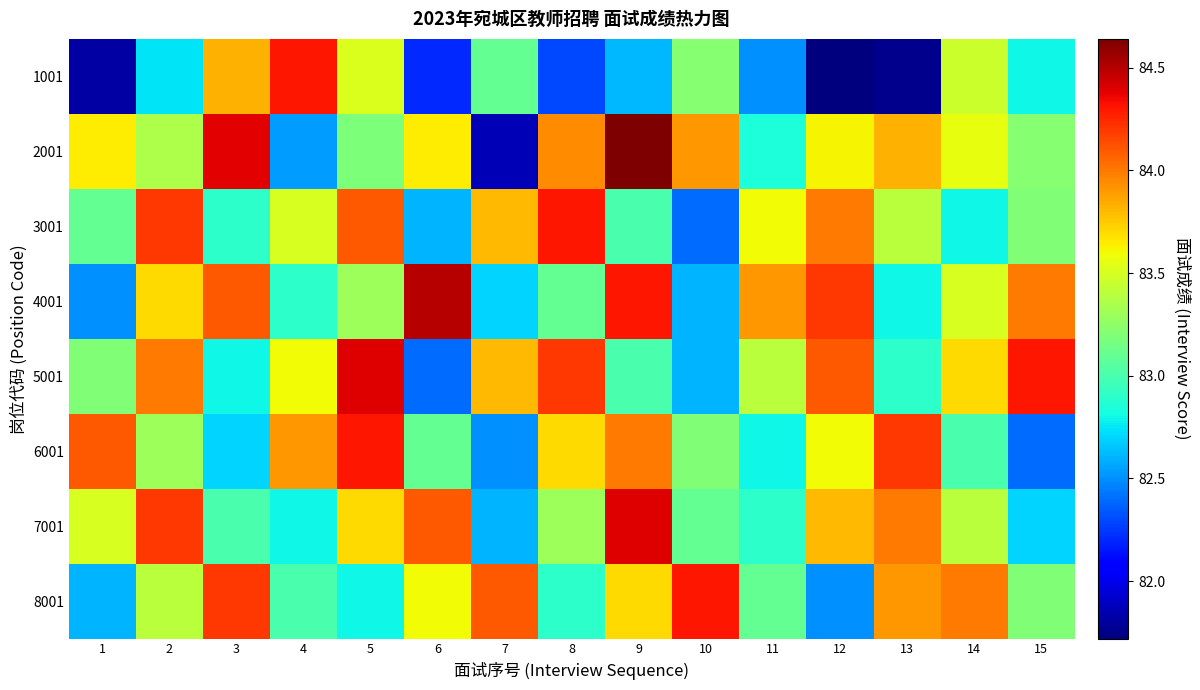

Reading left to right, transcribe all the data shown in this chart.

1001: 1=81.8	2=82.7	3=83.8	4=84.3	5=83.5	6=82.2	7=83.1	8=82.3	9=82.6	10=83.2	11=82.5	12=81.7	13=81.8	14=83.5	15=82.8
2001: 1=83.6	2=83.4	3=84.4	4=82.5	5=83.2	6=83.6	7=81.9	8=83.9	9=84.6	10=83.9	11=82.8	12=83.6	13=83.8	14=83.6	15=83.2
3001: 1=83.1	2=84.2	3=82.9	4=83.5	5=84.1	6=82.6	7=83.8	8=84.3	9=83.0	10=82.4	11=83.6	12=84.0	13=83.4	14=82.8	15=83.2
4001: 1=82.5	2=83.7	3=84.1	4=82.9	5=83.3	6=84.5	7=82.7	8=83.1	9=84.3	10=82.6	11=83.9	12=84.2	13=82.8	14=83.5	15=84.0
5001: 1=83.2	2=84.0	3=82.8	4=83.6	5=84.4	6=82.4	7=83.8	8=84.2	9=83.0	10=82.6	11=83.4	12=84.1	13=82.9	14=83.7	15=84.3
6001: 1=84.1	2=83.3	3=82.7	4=83.9	5=84.3	6=83.1	7=82.5	8=83.7	9=84.0	10=83.2	11=82.8	12=83.6	13=84.2	14=83.0	15=82.4
7001: 1=83.5	2=84.2	3=83.0	4=82.8	5=83.7	6=84.1	7=82.6	8=83.3	9=84.4	10=83.1	11=82.9	12=83.8	13=84.0	14=83.4	15=82.7
8001: 1=82.6	2=83.4	3=84.2	4=83.0	5=82.8	6=83.6	7=84.1	8=82.9	9=83.7	10=84.3	11=83.1	12=82.5	13=83.9	14=84.0	15=83.2